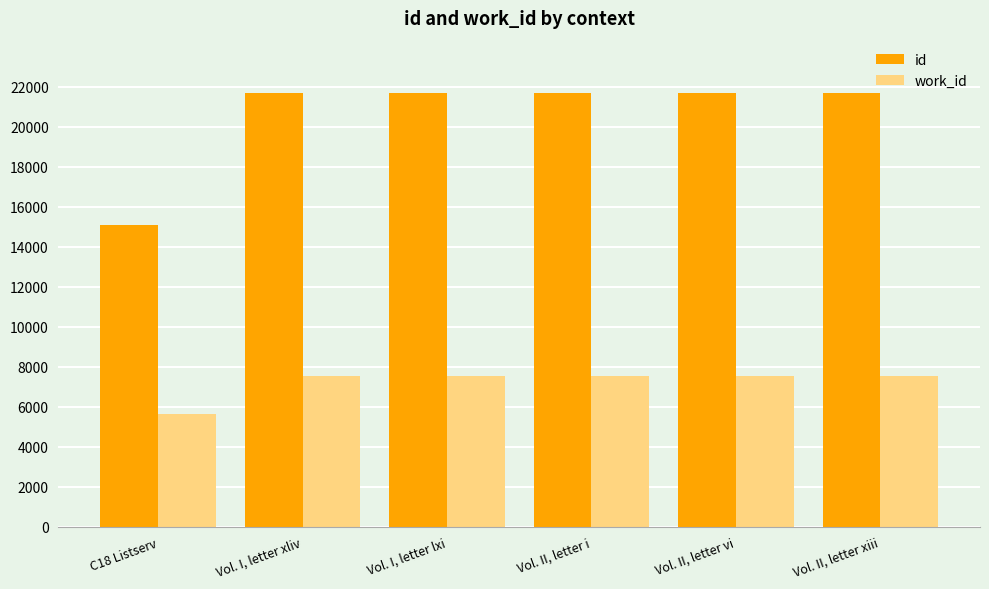

List the series in order of their peak value, lowest first.

work_id, id